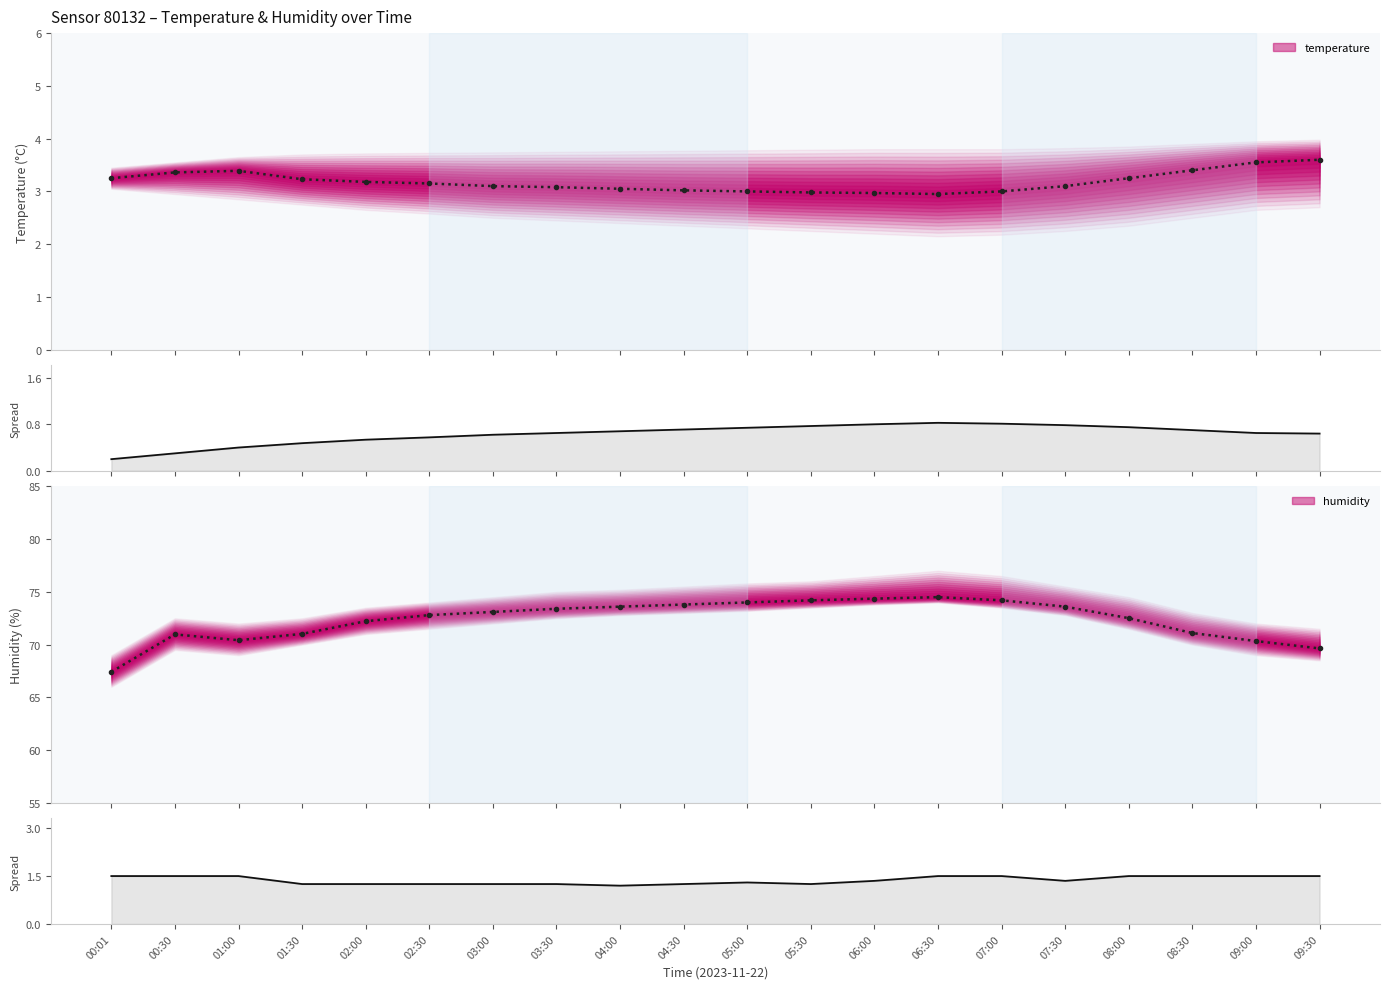

Which category has the highest value across all series?

06:30